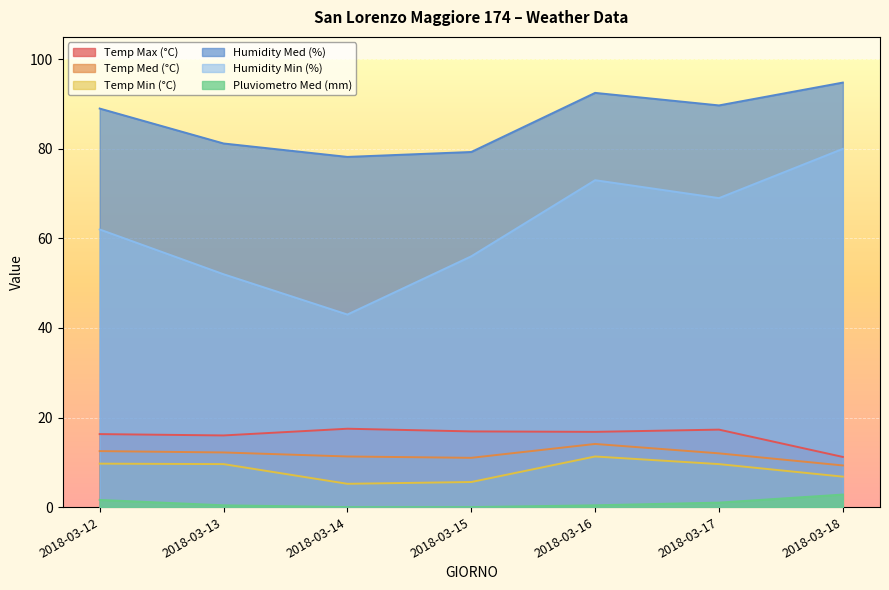

How many values in the Temp Med (°C) series are below 12?

3